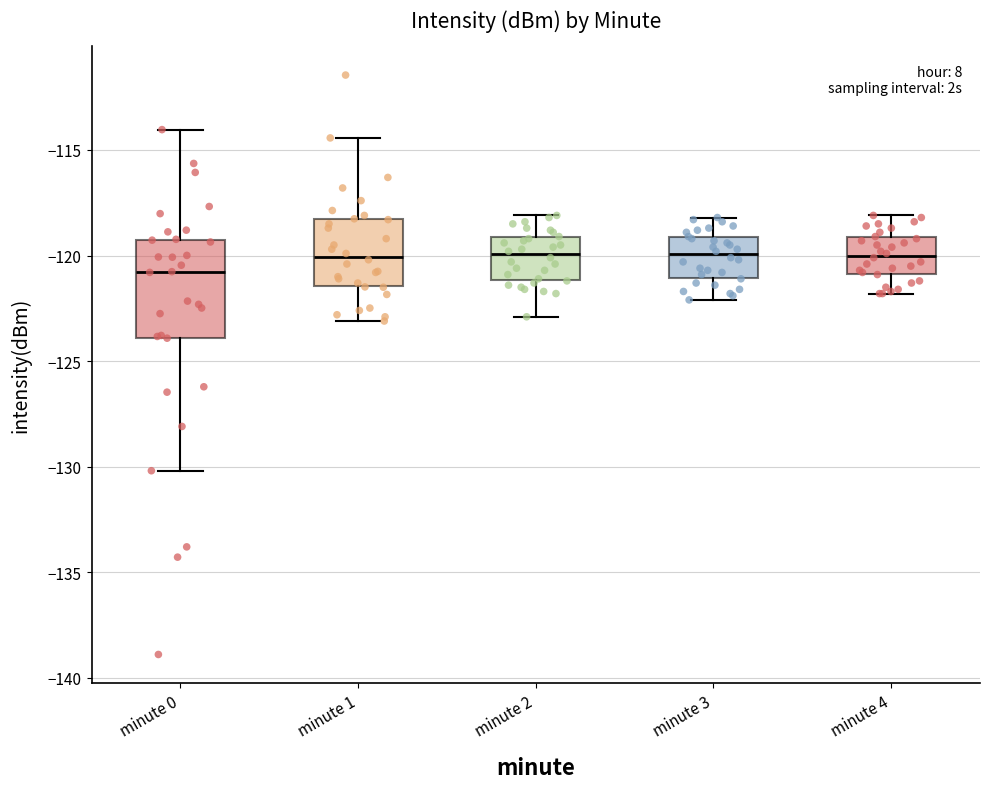

Reading left to right, read every box against the y-axis: the position of its median line, the range the box covers, and the ends of its whiskers. The values are not printed on the chart, so give them approximately, as read against the axis.

minute 0: median -121.0, box -124.0 to -119.0, whiskers -130.0 to -114.0
minute 1: median -120.0, box -121.5 to -118.5, whiskers -123.0 to -114.5
minute 2: median -120.0, box -121.0 to -119.0, whiskers -123.0 to -118.0
minute 3: median -120.0, box -121.0 to -119.0, whiskers -122.0 to -118.0
minute 4: median -120.0, box -121.0 to -119.0, whiskers -122.0 to -118.0